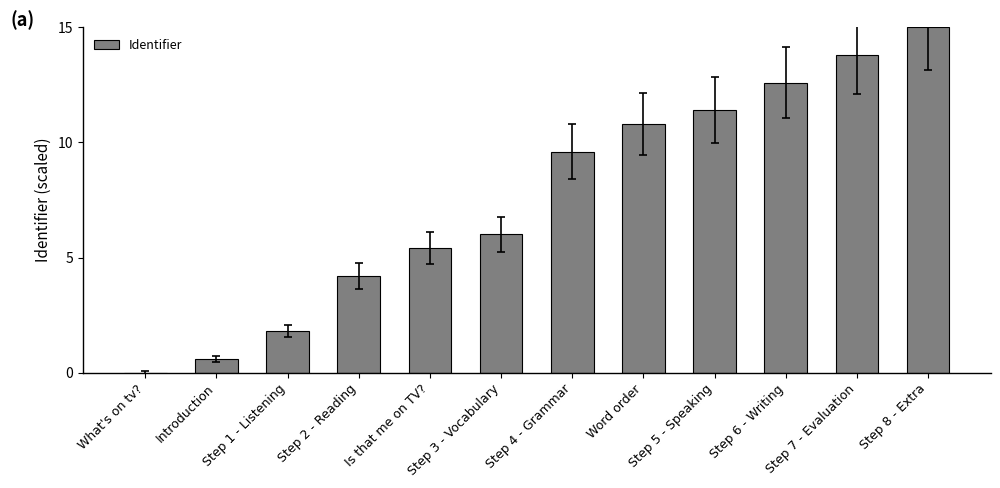

True or false: the data shows 8.4 at Is that me on TV?.

False